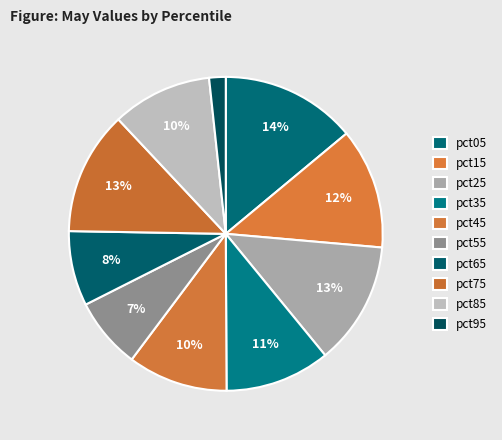

To the nearest percent, what percentage of the pie is pct25?

13%